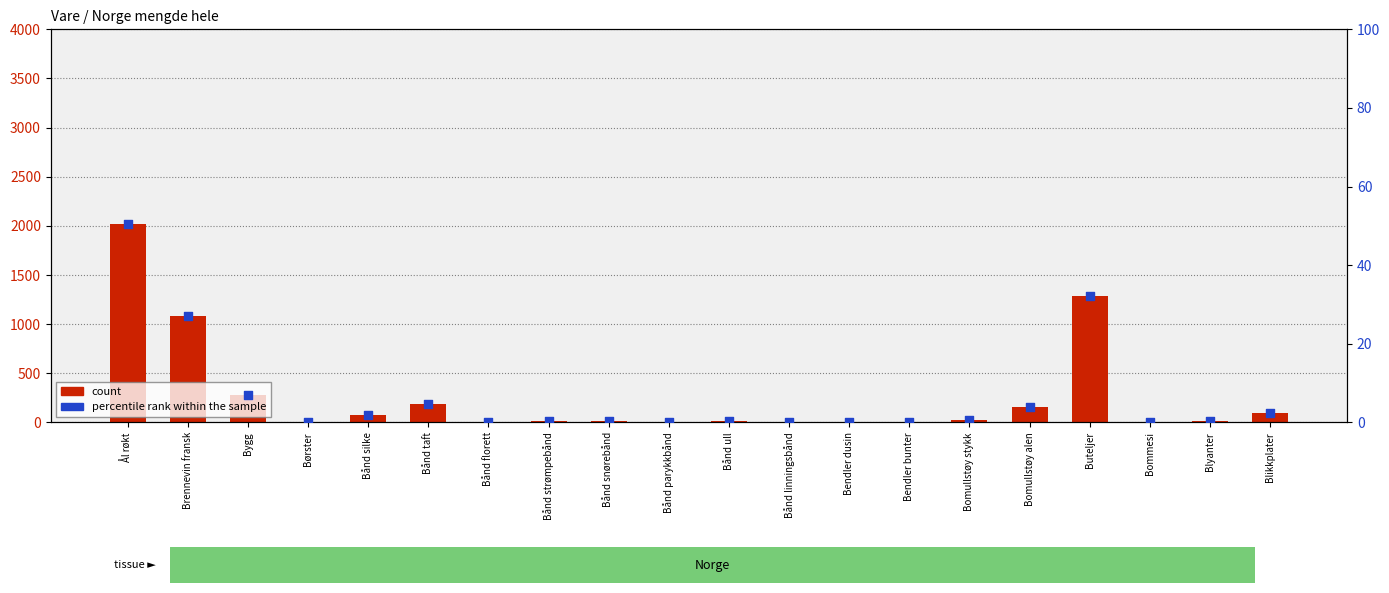

Which series reaches the minimum Y coordinate?

percentile rank within the sample